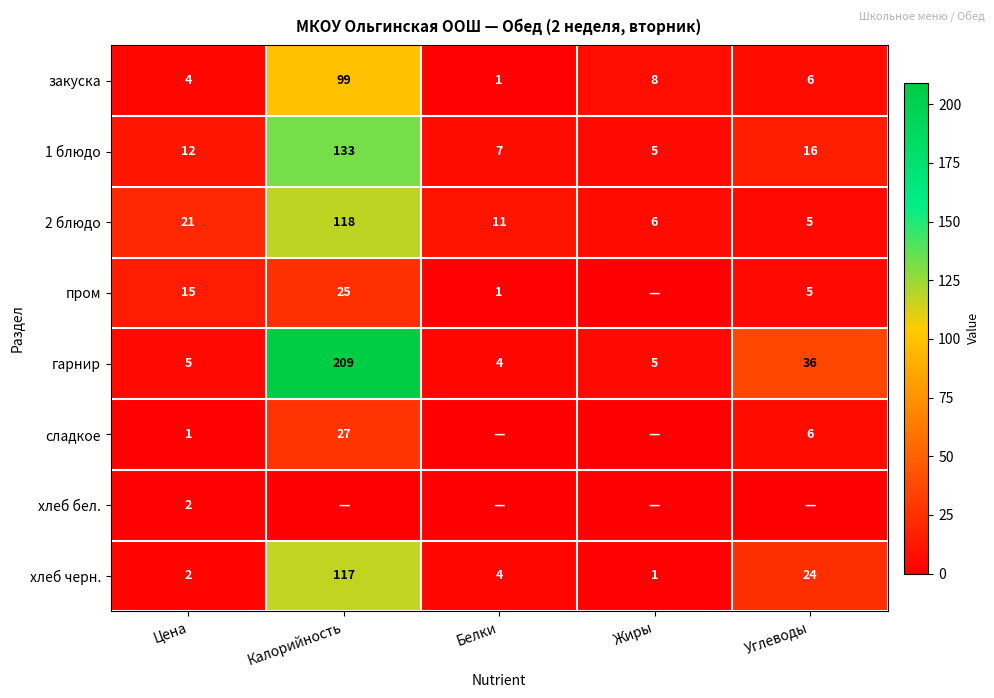

At which category is the sum across all series the highest?

Калорийность